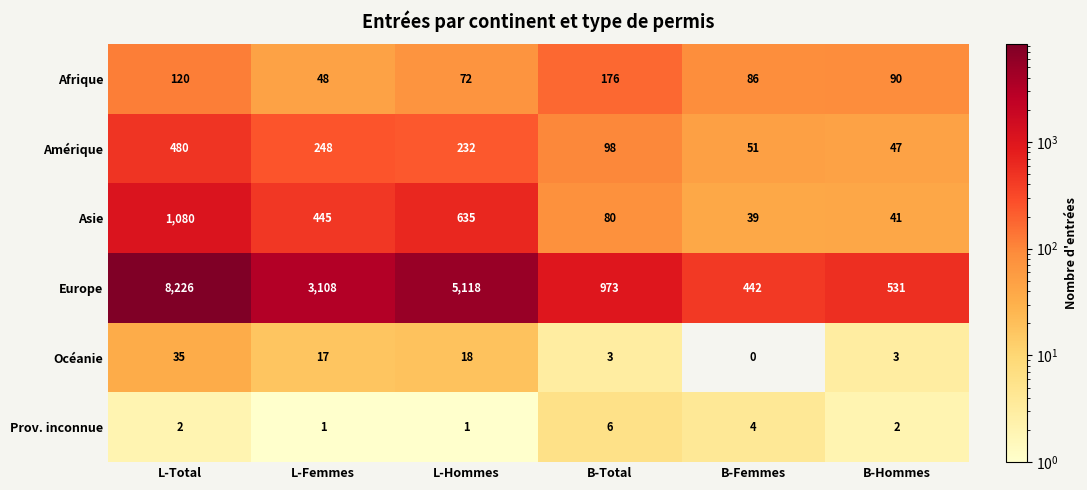

What is the difference between the maximum and second lowest values in the Océanie series?

32